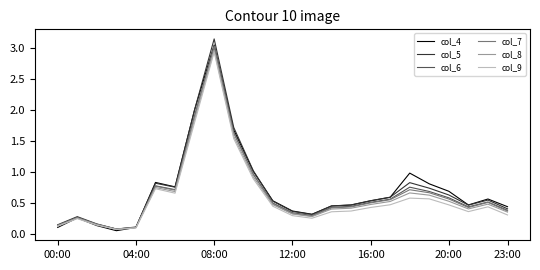

Count the number of categories in the chart.

24